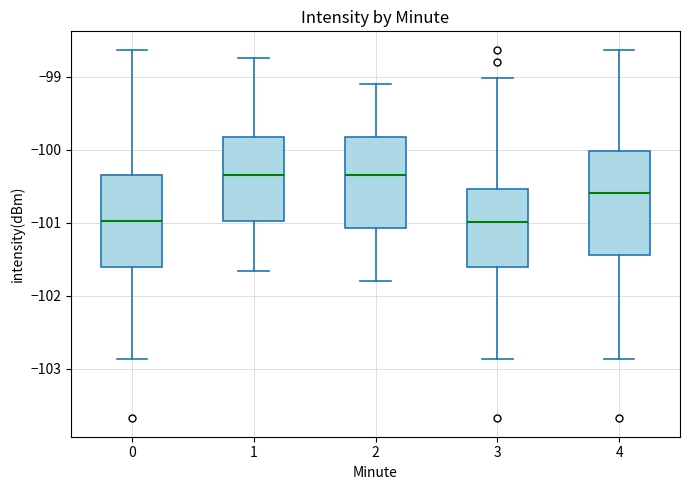

Reading left to right, read every box against the y-axis: the position of its median line, the range the box covers, and the ends of its whiskers. The values are not printed on the chart, so give them approximately, as read against the axis.

0: median -101.0, box -101.6 to -100.3, whiskers -102.9 to -98.6
1: median -100.3, box -101.0 to -99.8, whiskers -101.7 to -98.7
2: median -100.3, box -101.1 to -99.8, whiskers -101.8 to -99.1
3: median -101.0, box -101.6 to -100.5, whiskers -102.9 to -99.0
4: median -100.6, box -101.4 to -100.0, whiskers -102.9 to -98.6